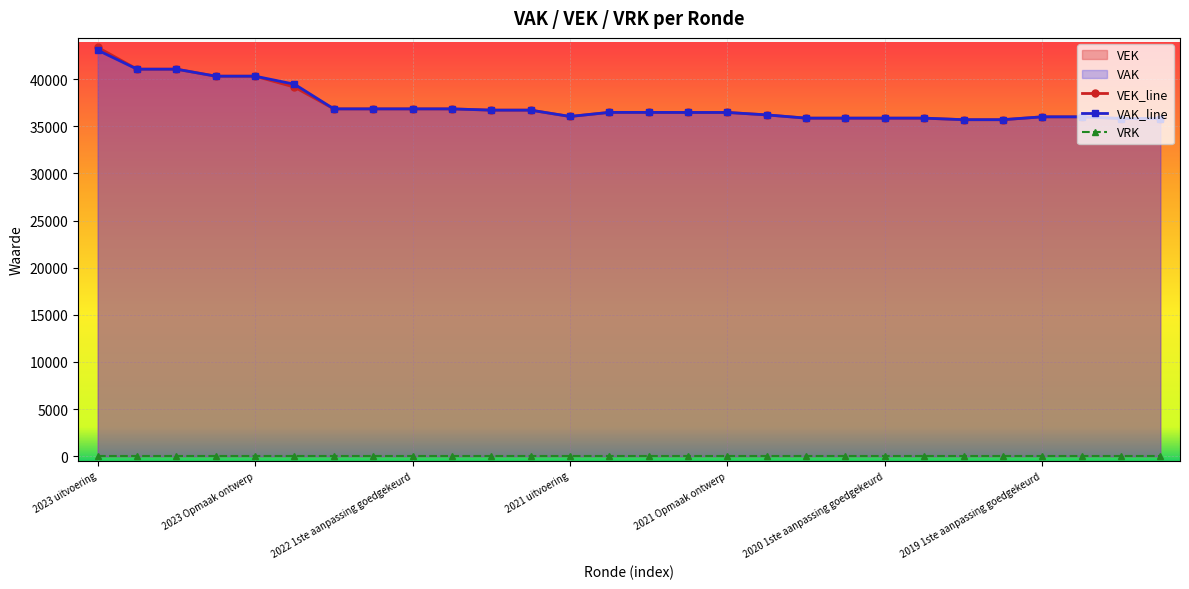

Which series changed the most between 2021 Opmaak goedgekeurd and 2020 2de aanpassing ontwerp?

VAK